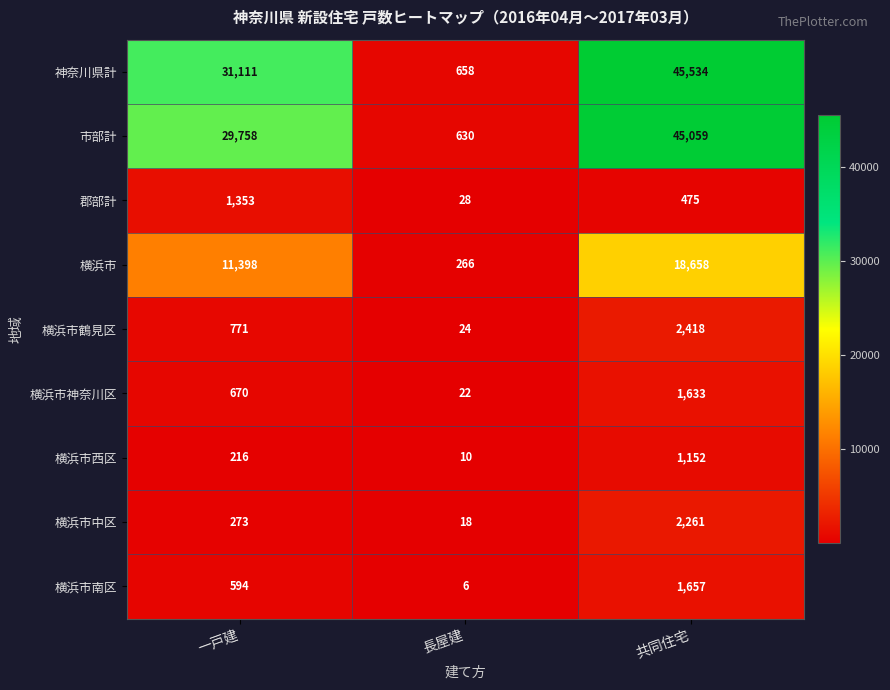

Is it true that 横浜市南区 equals 10 at 長屋建?

False